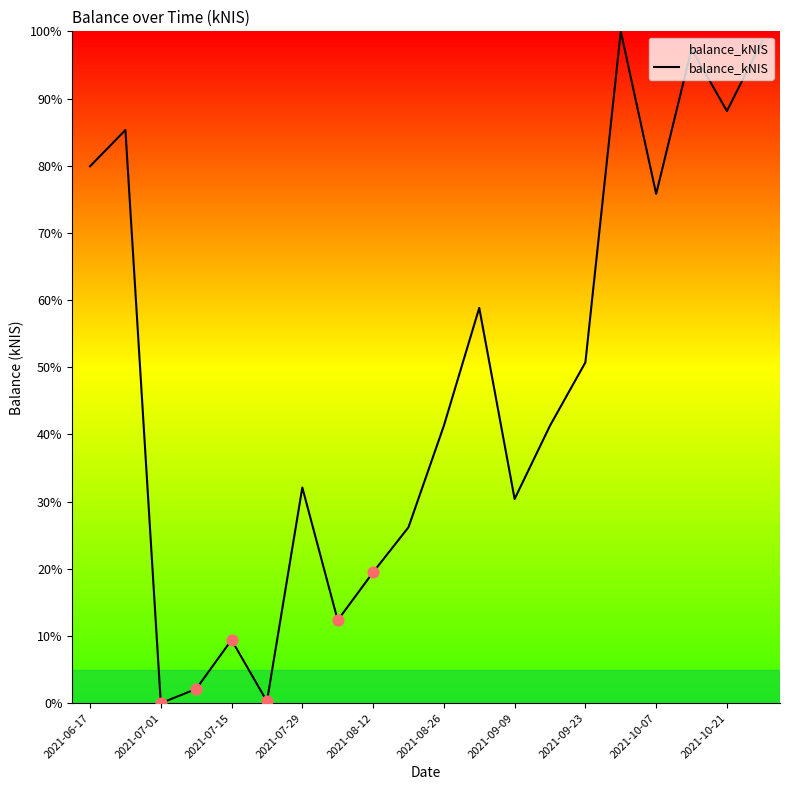

What is the difference between the maximum and minimum values?

100.0